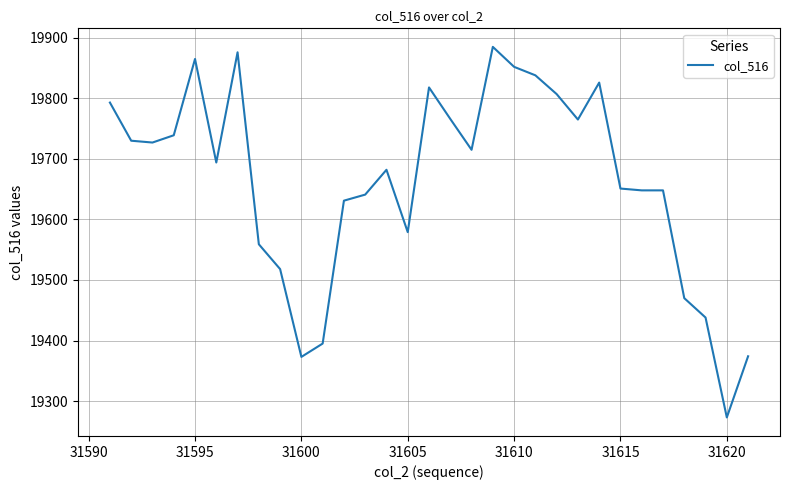

What is the minimum value shown in the chart?

19273